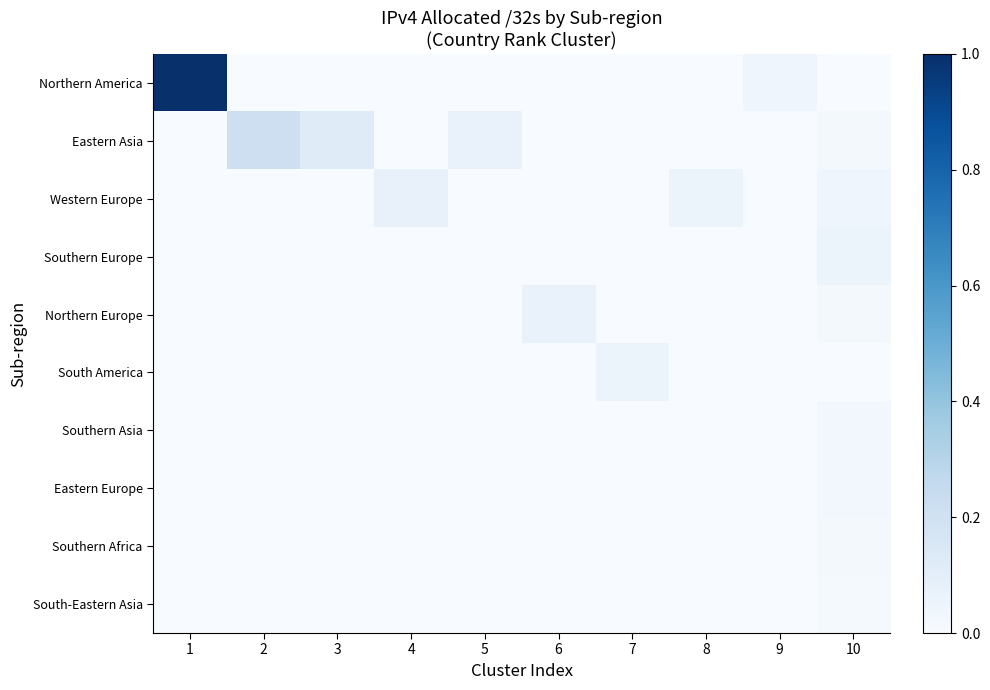

At which category does the chart reach its peak across all series?

1